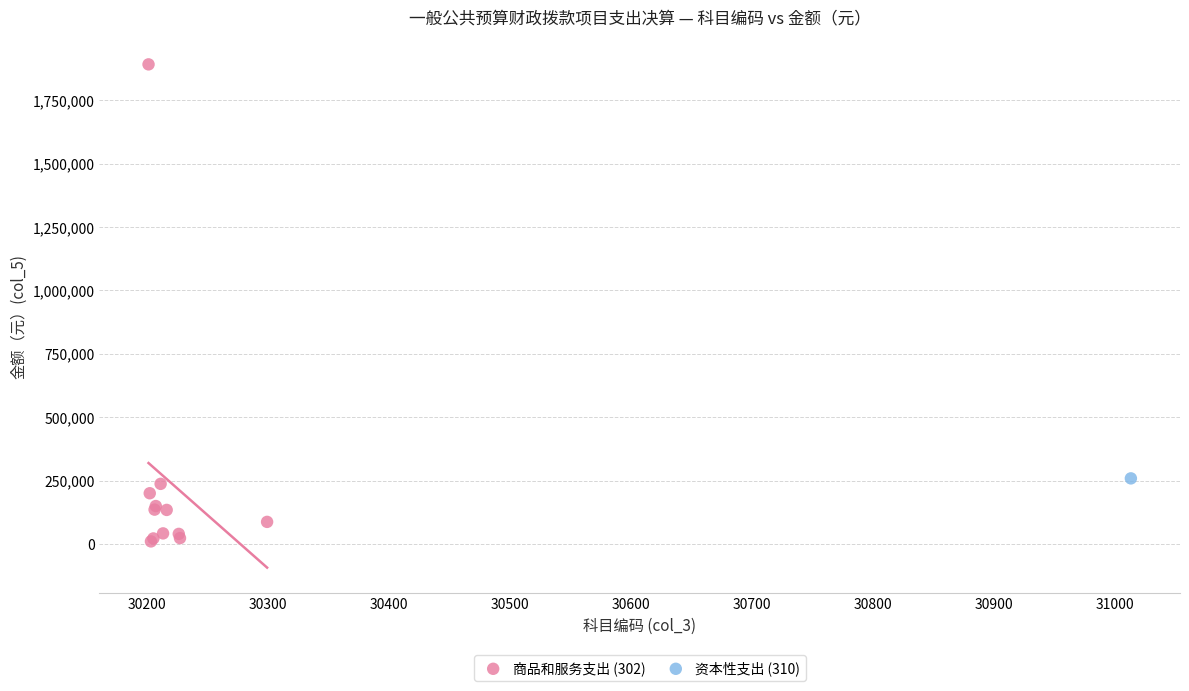

What are all the series names shown in the legend?

商品和服务支出 (302), 资本性支出 (310)